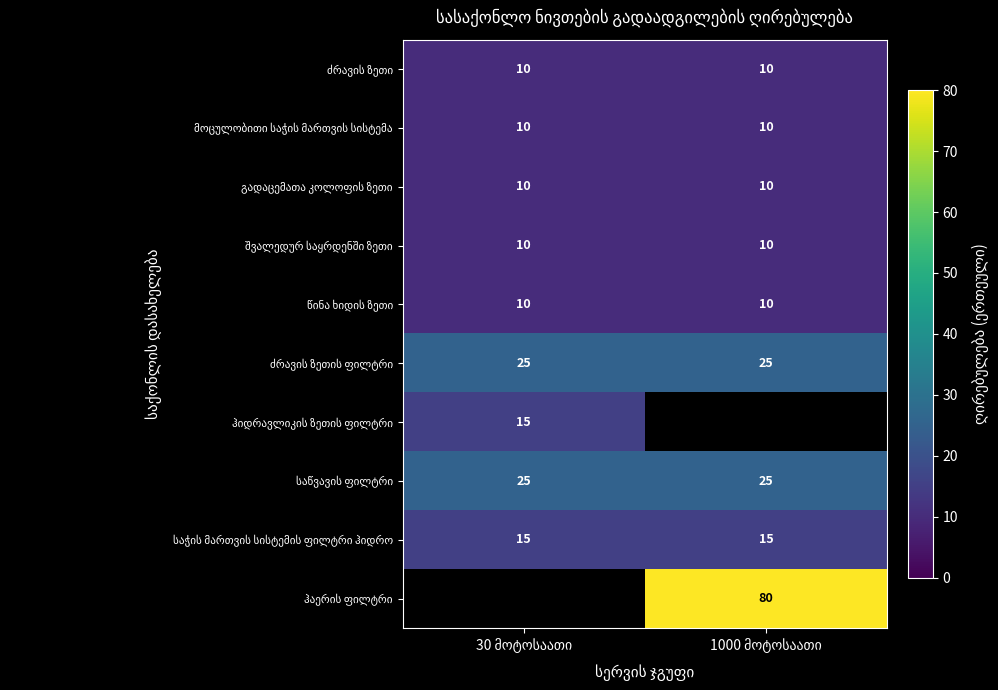

Is the value of ძრავის ზეთის ფილტრი at 1000 მოტოსაათი greater than the value of საწვავის ფილტრი at 1000 მოტოსაათი?

No